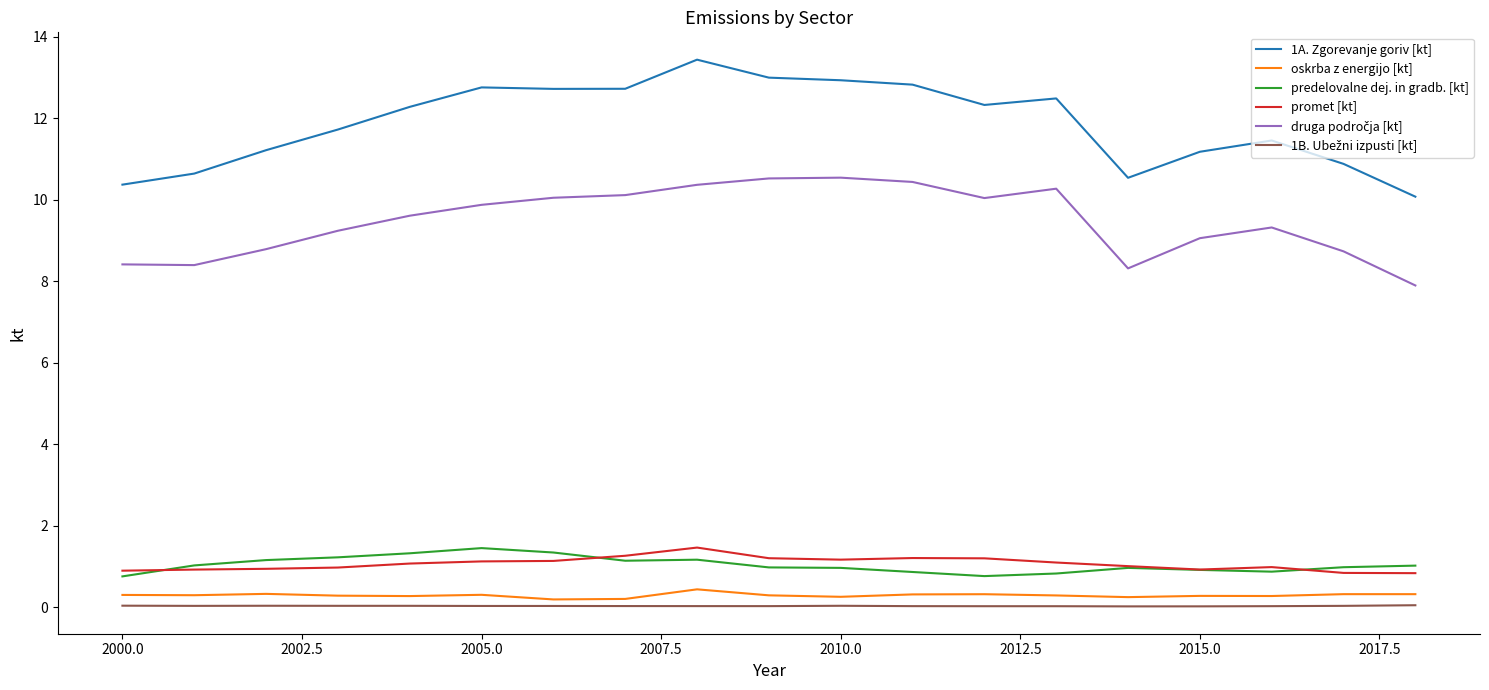

What is the highest value of the promet [kt] series?

1.5